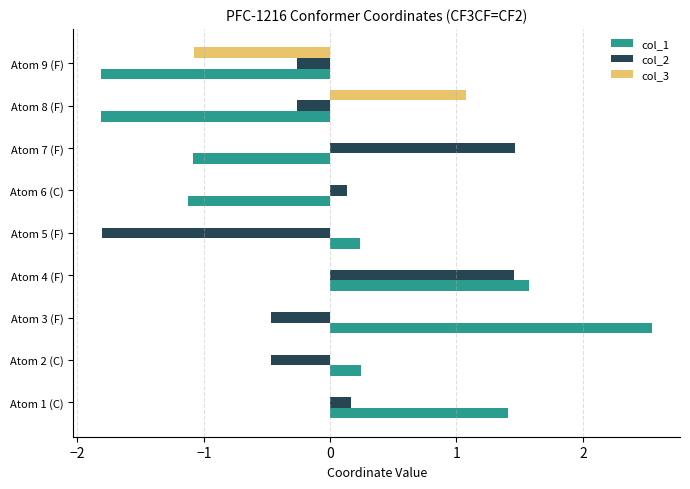

True or false: col_2 has a value of 0.1 at Atom 6 (C).

True